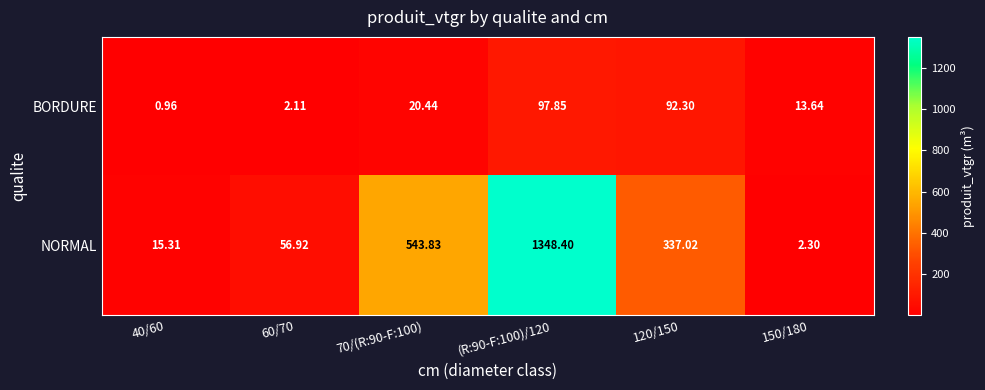

Which series has the largest total across all categories?

NORMAL